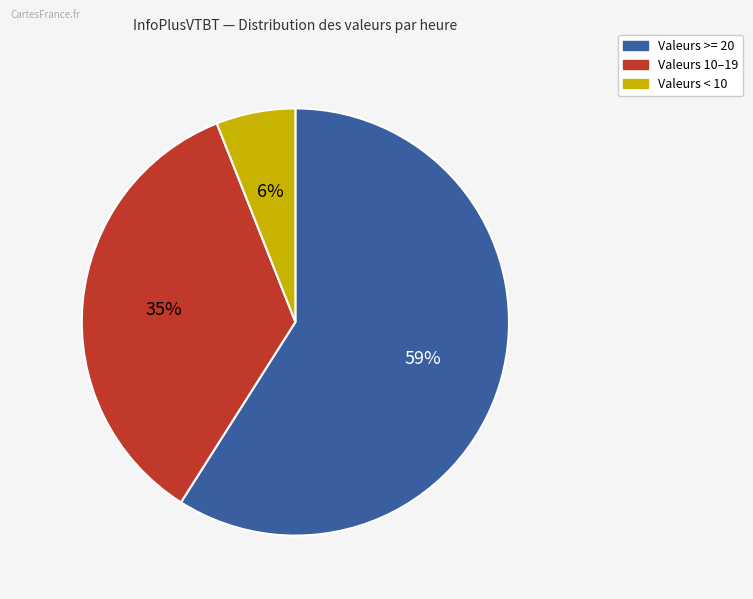

To the nearest percent, what is the difference between the largest and smallest slice percentages?

53%